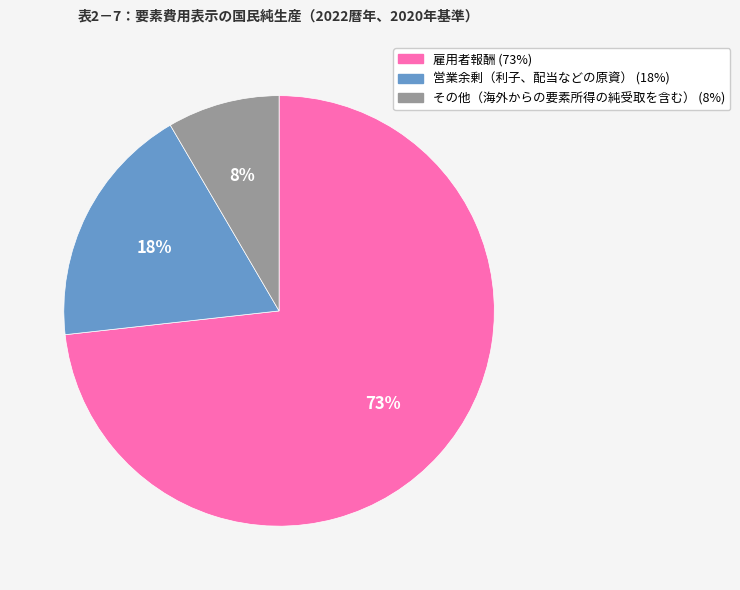

To the nearest percent, what portion does その他（海外からの要素所得の純受取を含む） represent?

8%